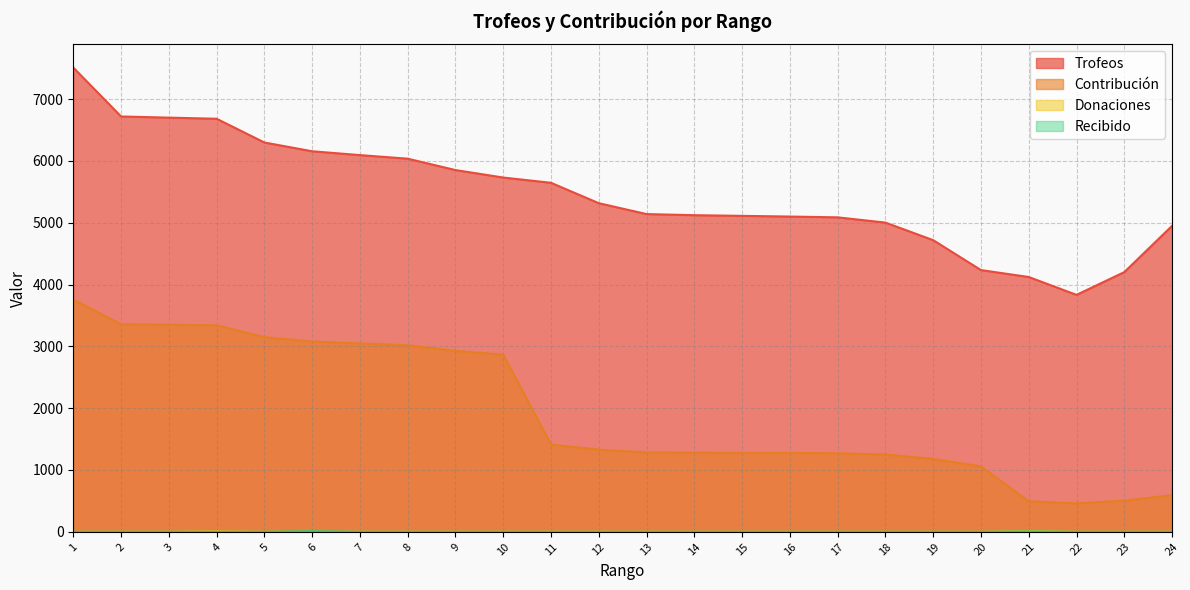

Where is the first local minimum for Contribución?

22